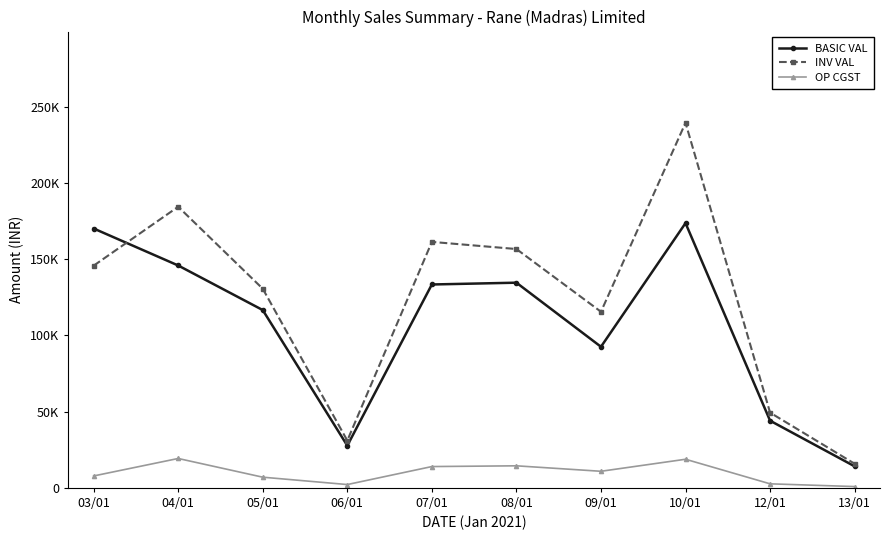

Reading left to right, extract all data points from this chart.

BASIC VAL: 03/01=170126.5	04/01=145861.8	05/01=116628.5	06/01=27693.0	07/01=133405.0	08/01=134584.0	09/01=92553.0	10/01=173659.0	12/01=44055.0	13/01=14125.0
INV VAL: 03/01=145741.7	04/01=184399.9	05/01=130622.8	06/01=31016.2	07/01=161342.1	08/01=156660.4	09/01=115519.7	10/01=239455.0	12/01=49341.6	13/01=15820.0
OP CGST: 03/01=7807.6	04/01=19268.7	05/01=6997.7	06/01=2169.5	07/01=13968.5	08/01=14458.2	09/01=10869.4	10/01=18761.0	12/01=2643.3	13/01=847.5